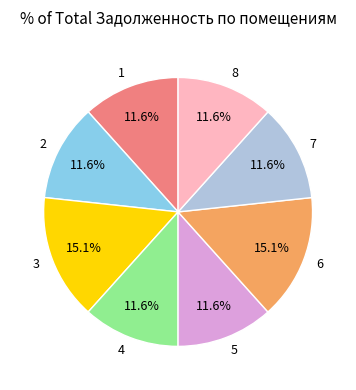

What is the ratio of the value at 4 to the value at 2?

1.0